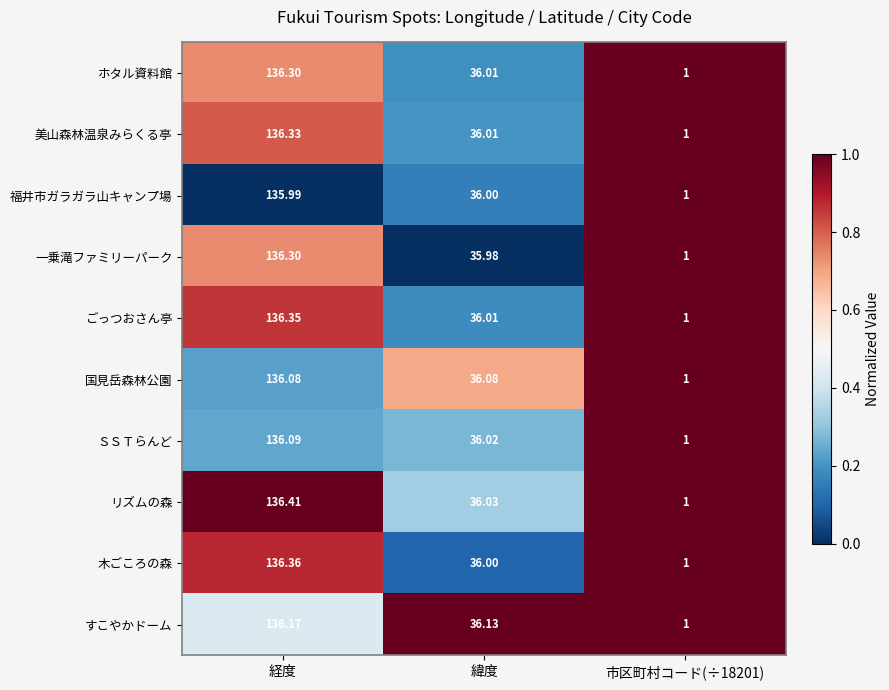

Which series has the widest spread of values?

リズムの森